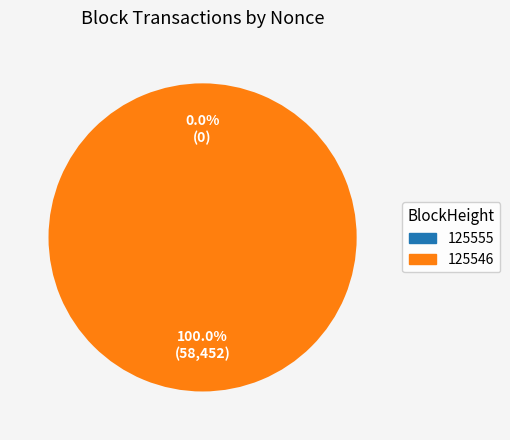

How many slices are in this pie chart?

2